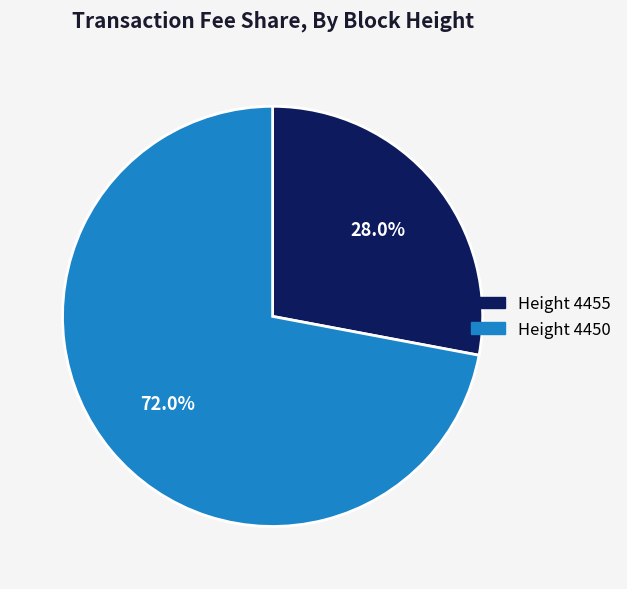

Which category has the biggest portion of the pie?

4450